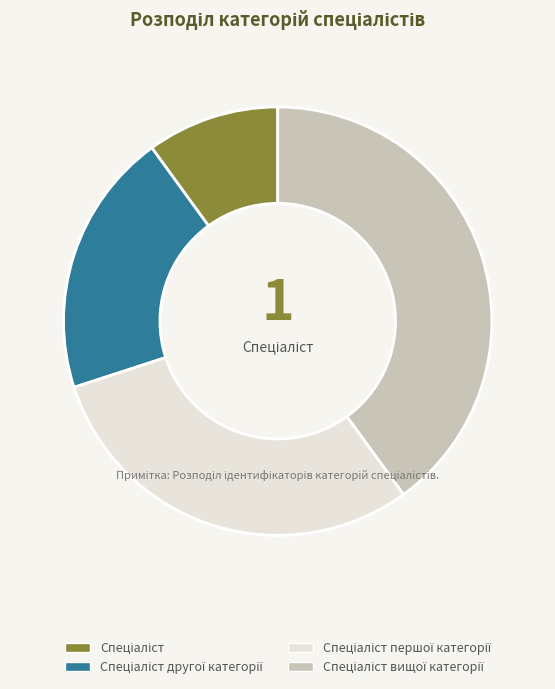

Is there any slice that represents more than half of the pie?

No